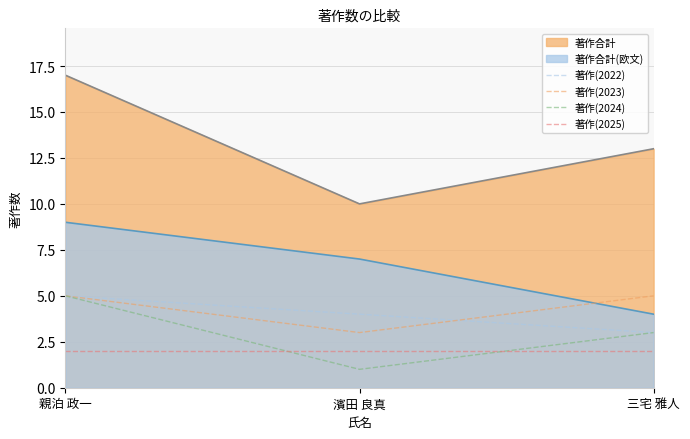

The 著作(2025) series shows 2 at 三宅 雅人. True or false?

True